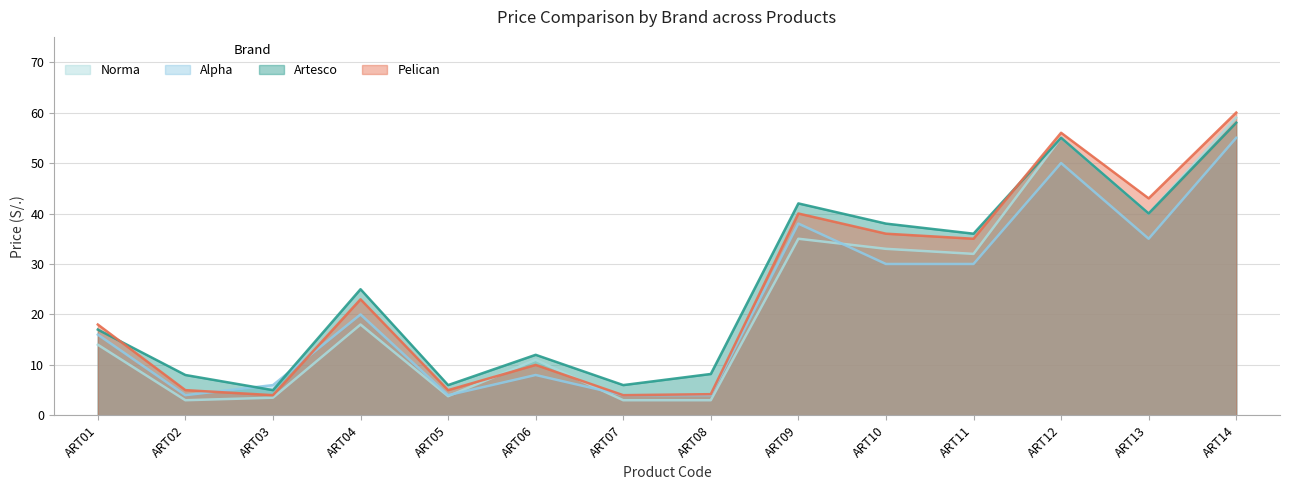

What is the minimum value shown in the chart?

3.0